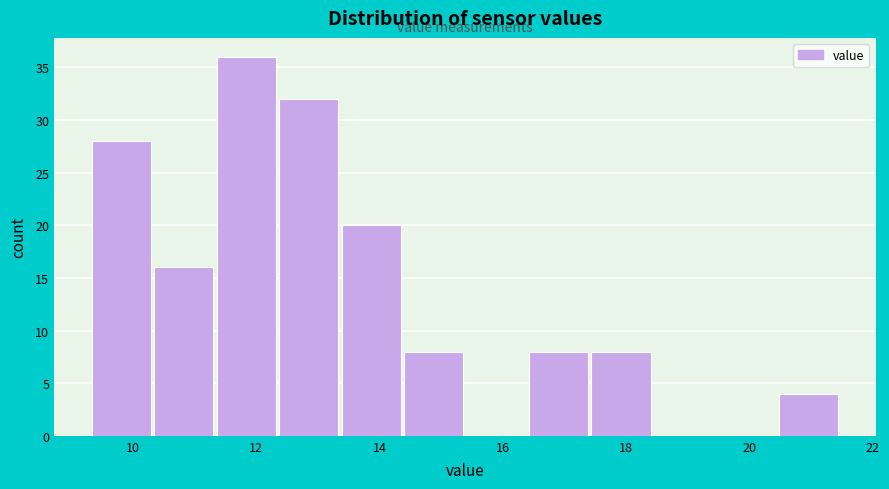

Reading left to right, list every bar in this chart as the range it spans on the x-axis followed by its height. Neither the bar edges nor the heights are printed on the chart, so give them approximately, as read against the axes.

9.4 to 10.4: 28
10.4 to 11.4: 16
11.4 to 12.4: 36
12.4 to 13.4: 32
13.4 to 14.4: 20
14.4 to 15.4: 8
15.4 to 16.4: 0
16.4 to 17.4: 8
17.4 to 18.4: 8
18.4 to 19.4: 0
19.4 to 20.4: 0
20.4 to 21.4: 4